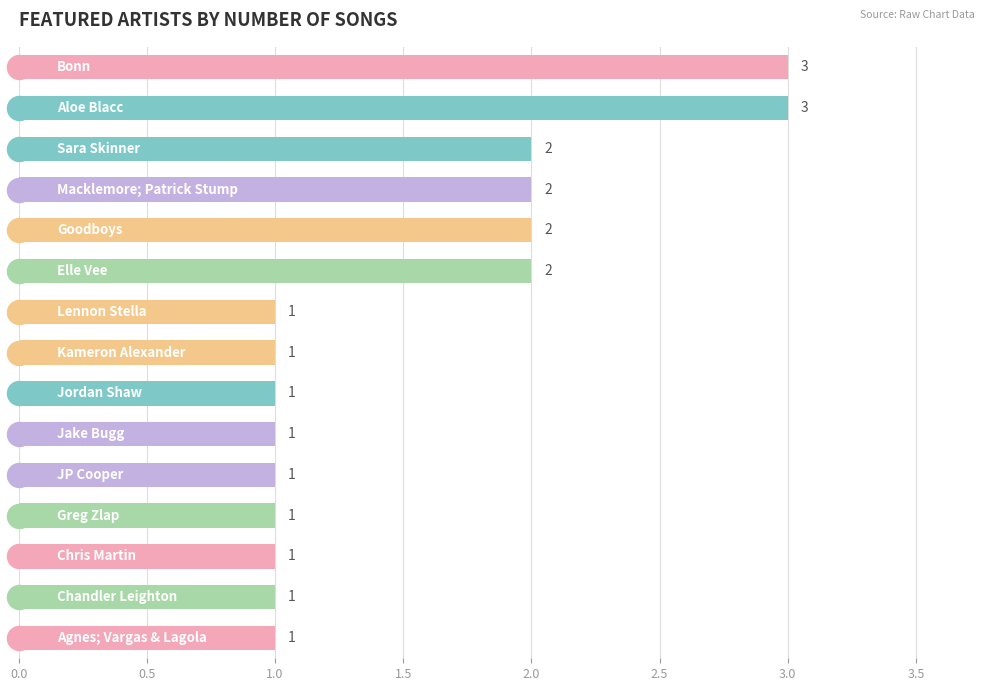

What is the ratio of the value at 9 to the value at 10?

1.0